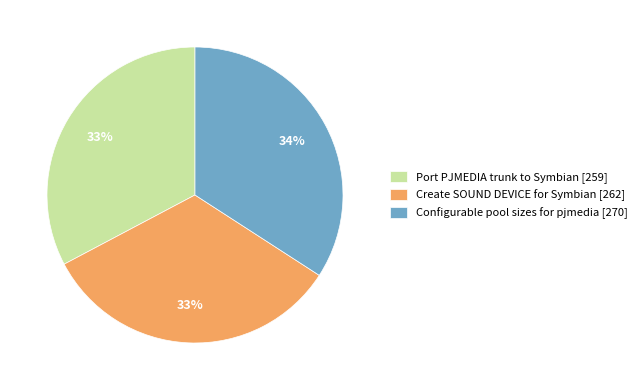

Combined, do Port PJMEDIA trunk to Symbian [259] and Create SOUND DEVICE for Symbian [262] account for over 50%?

Yes